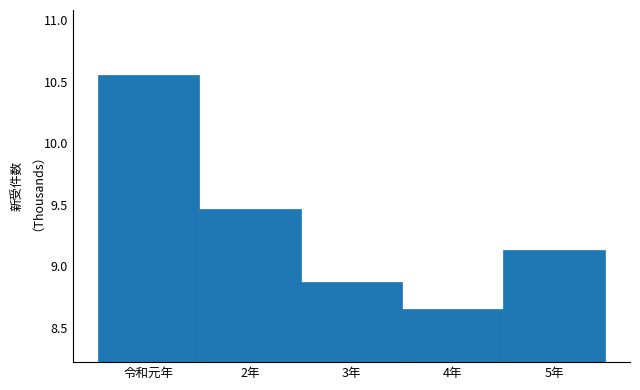

At which category does the chart reach its minimum across all series?

4年